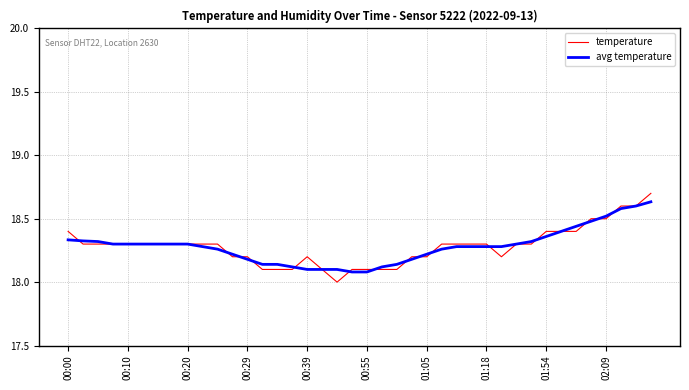

What are all the series names shown in the legend?

temperature, avg temperature